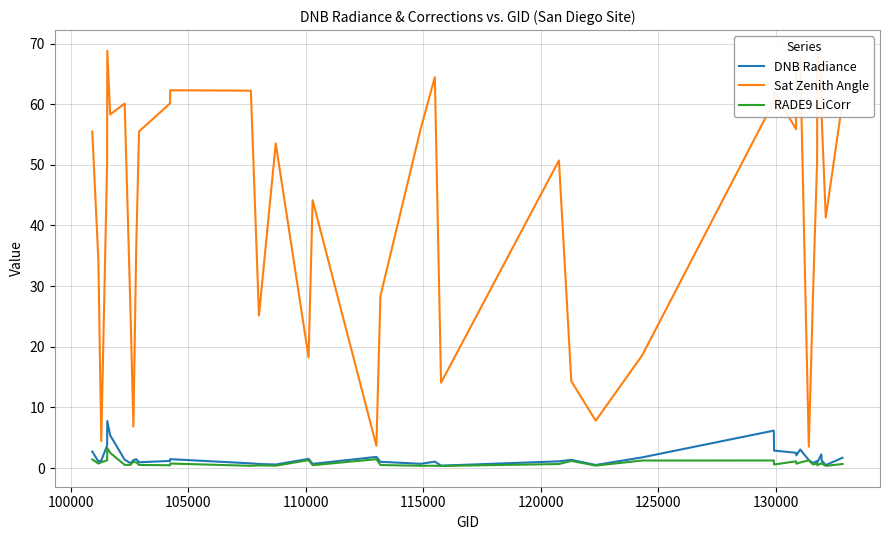

Does the chart have visible grid lines?

Yes